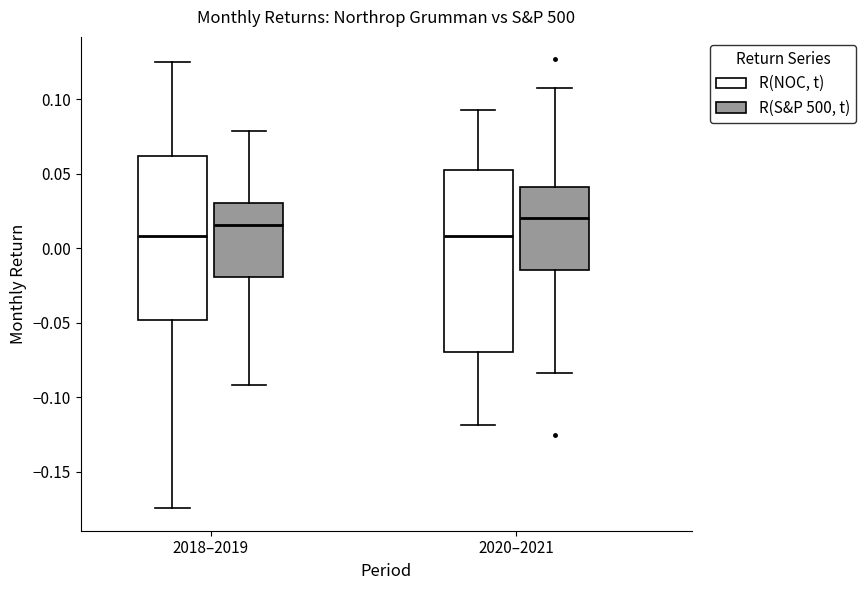

Reading left to right, transcribe this box plot: for each box, give where its median line is, the range the box spans, and where its two whiskers end, as read against the y-axis. The values are not printed on the chart, so give them approximately, as read against the axis.

2018–2019 (R(NOC, t)): median 0.010, box -0.050 to 0.060, whiskers -0.175 to 0.125
2018–2019 (R(S&P 500, t)): median 0.015, box -0.020 to 0.030, whiskers -0.090 to 0.080
2020–2021 (R(NOC, t)): median 0.010, box -0.070 to 0.055, whiskers -0.120 to 0.095
2020–2021 (R(S&P 500, t)): median 0.020, box -0.015 to 0.040, whiskers -0.085 to 0.110